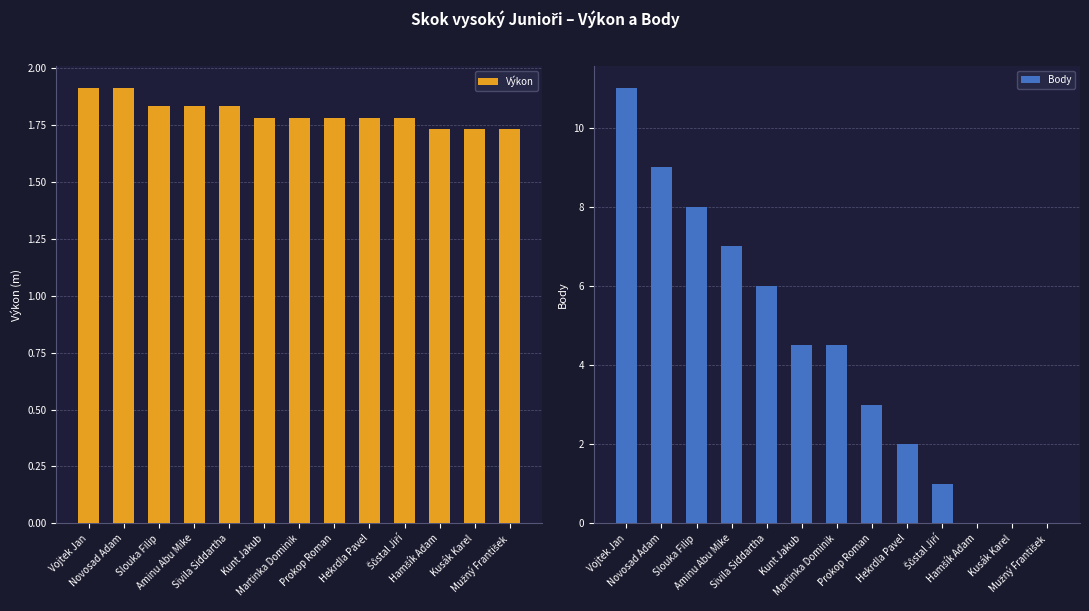

How many groups of bars are there?

13